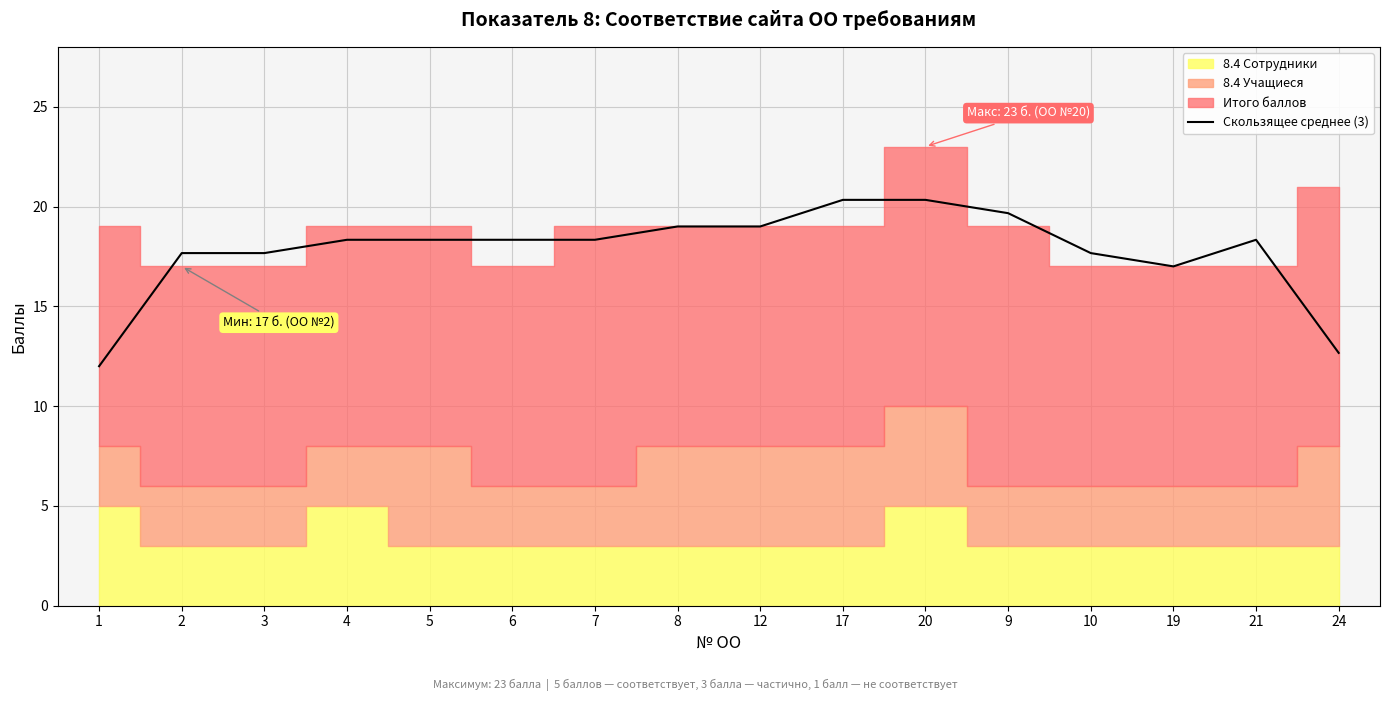

Where is the data nearest to the value 16?

19